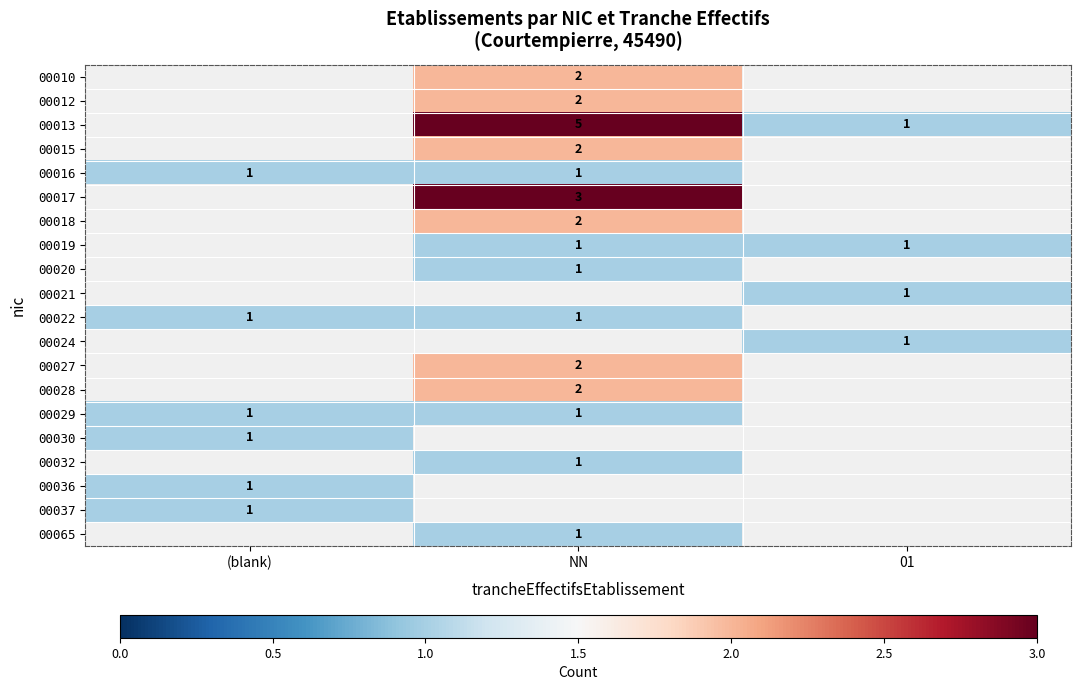

The value of 00037 at (blank) is 1. True or false?

True